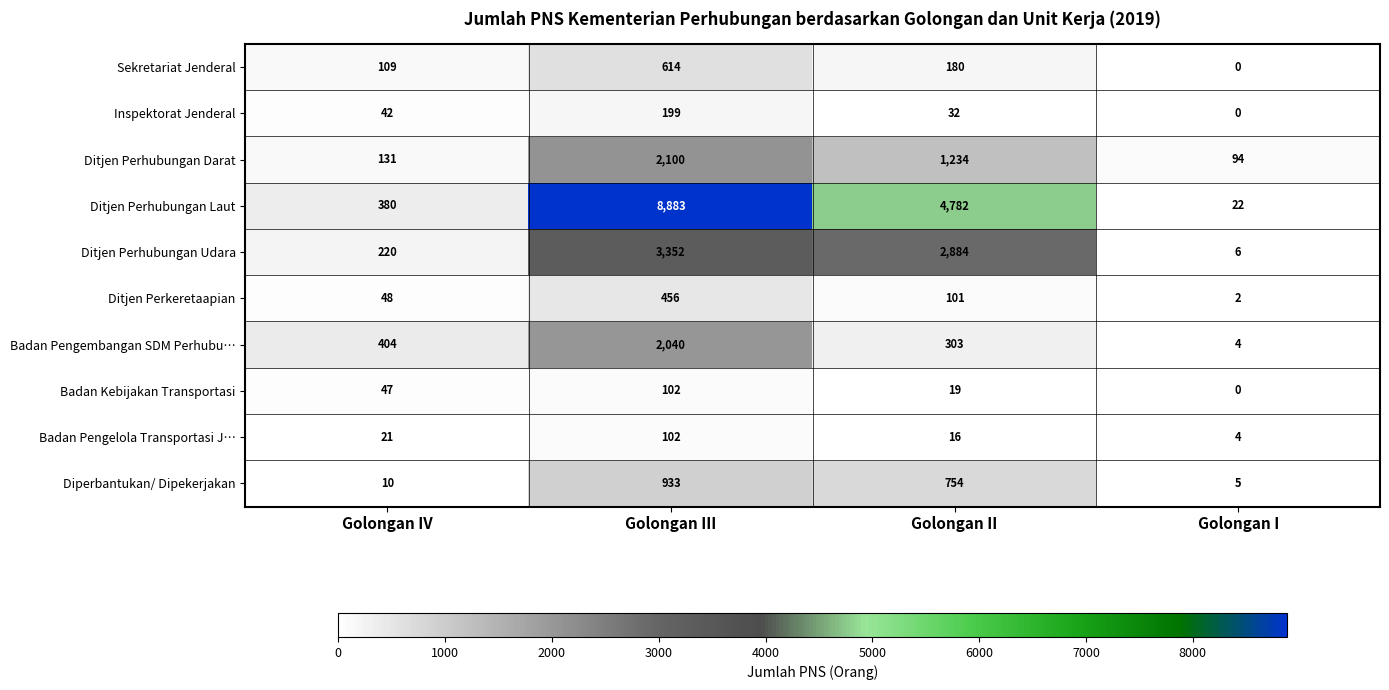

At which label is Badan Pengelola Transportasi J… closest to 53?

Golongan IV